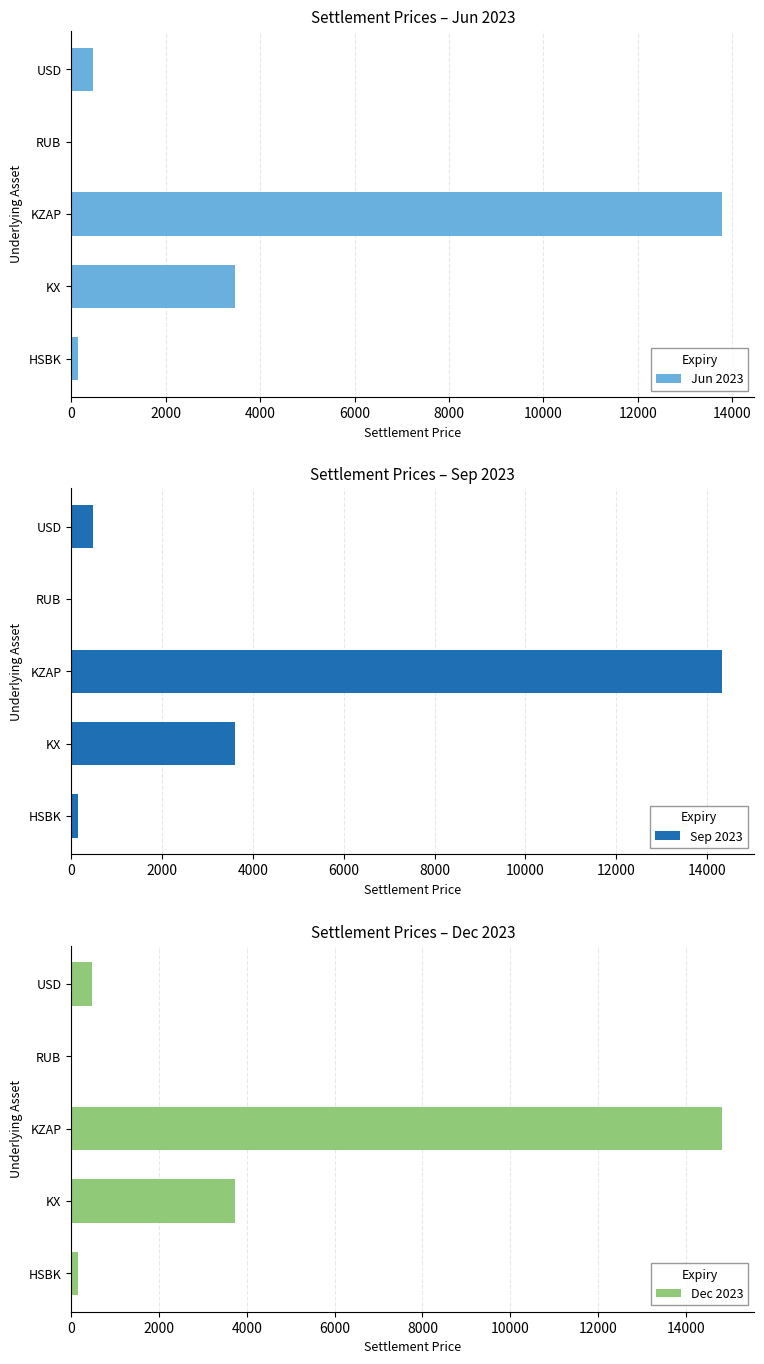

Rank the series by their average value, from highest to lowest.

Dec 2023, Sep 2023, Jun 2023